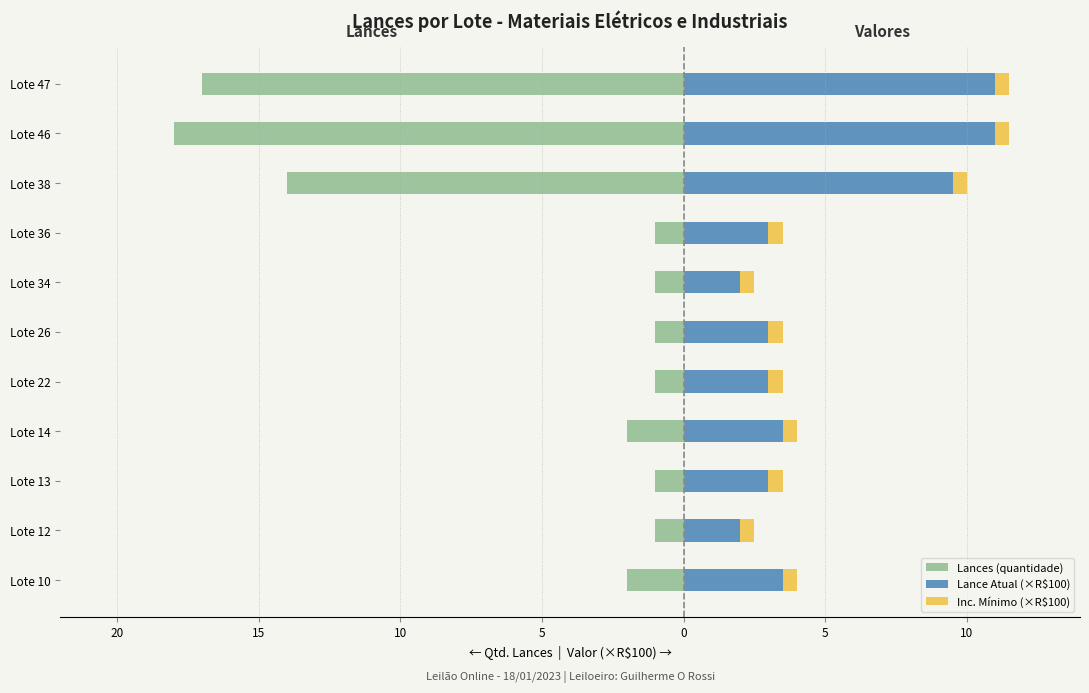

At how many categories does at least one series exceed -1?

11